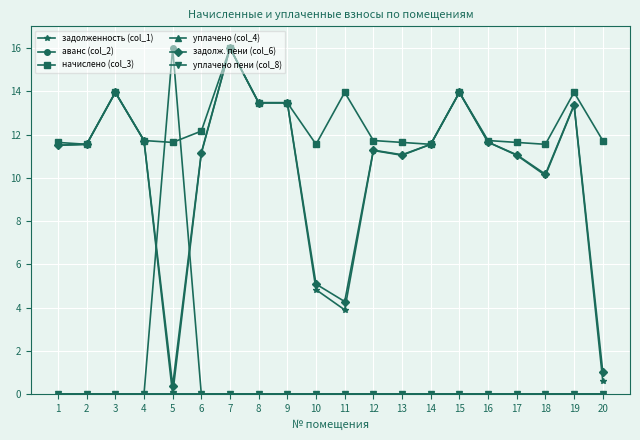

Is this an area chart (filled region under the line)?

No